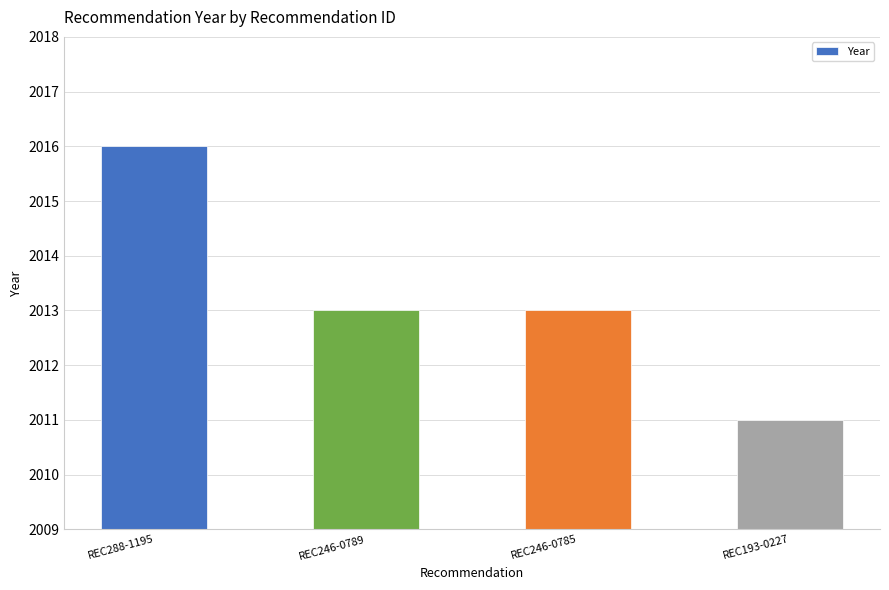

What is the sum of the values at REC246-0789 and REC288-1195?

4029